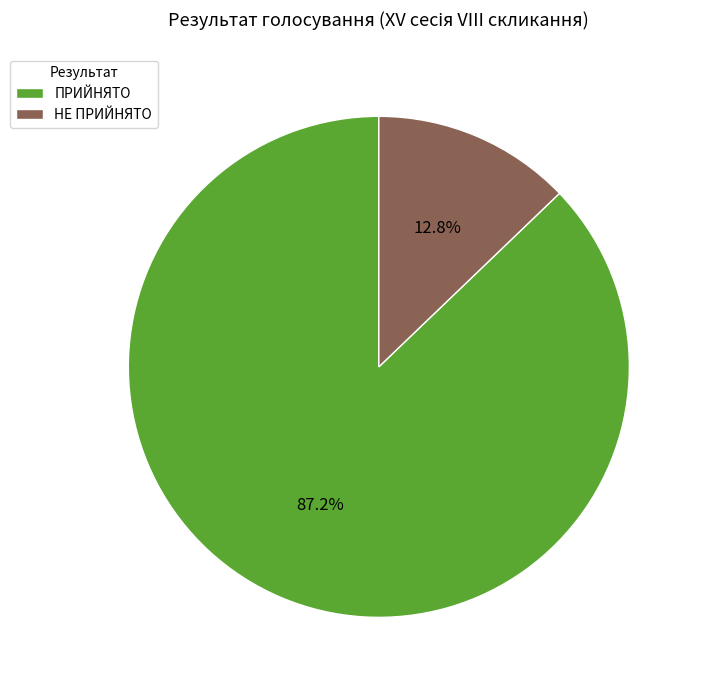

To the nearest percent, what portion does ПРИЙНЯТО represent?

87%